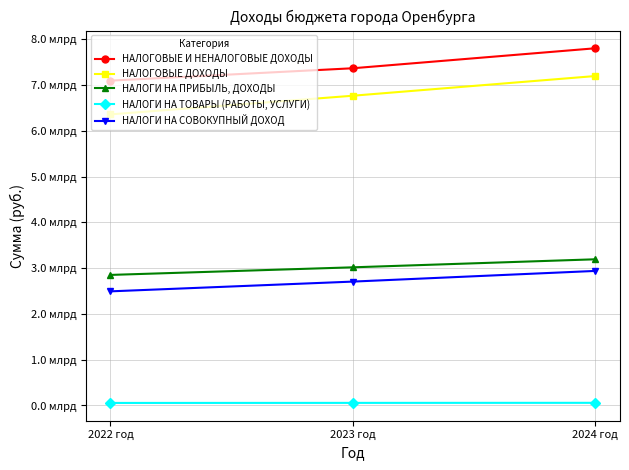

What are all the series names shown in the legend?

НАЛОГОВЫЕ И НЕНАЛОГОВЫЕ ДОХОДЫ, НАЛОГОВЫЕ ДОХОДЫ, НАЛОГИ НА ПРИБЫЛЬ, ДОХОДЫ, НАЛОГИ НА ТОВАРЫ (РАБОТЫ, УСЛУГИ), НАЛОГИ НА СОВОКУПНЫЙ ДОХОД